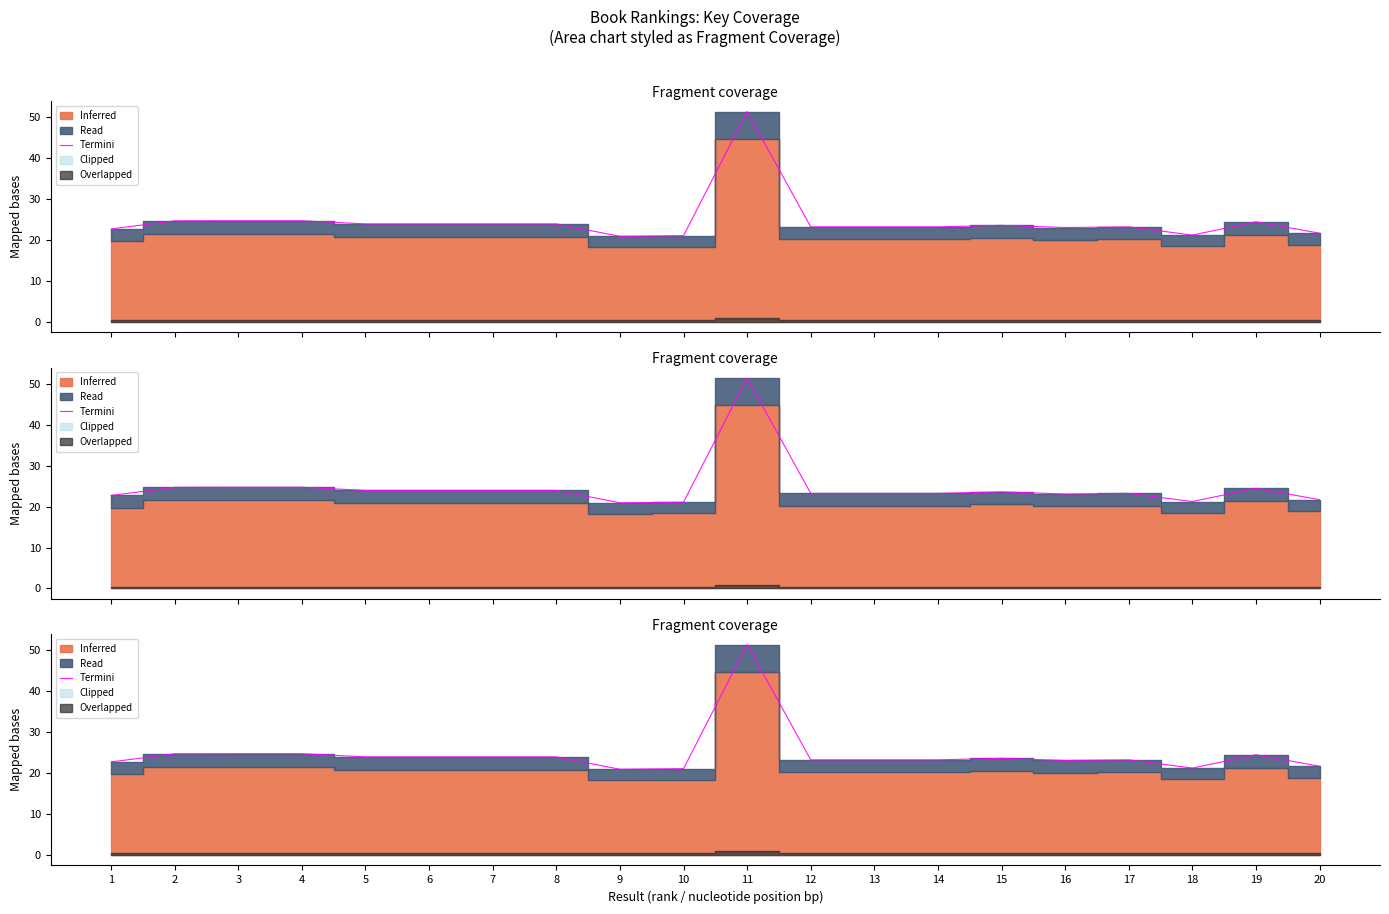

Where does the data first go above 23?

2